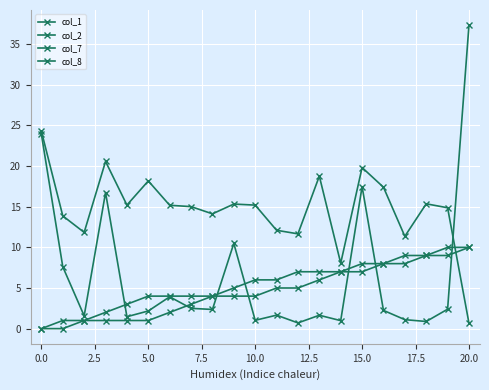

How many lines are shown in the chart?

4